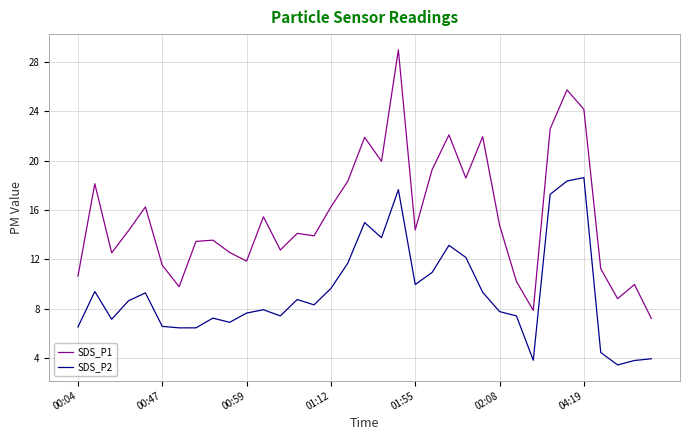

Which series has the widest spread of values?

SDS_P1